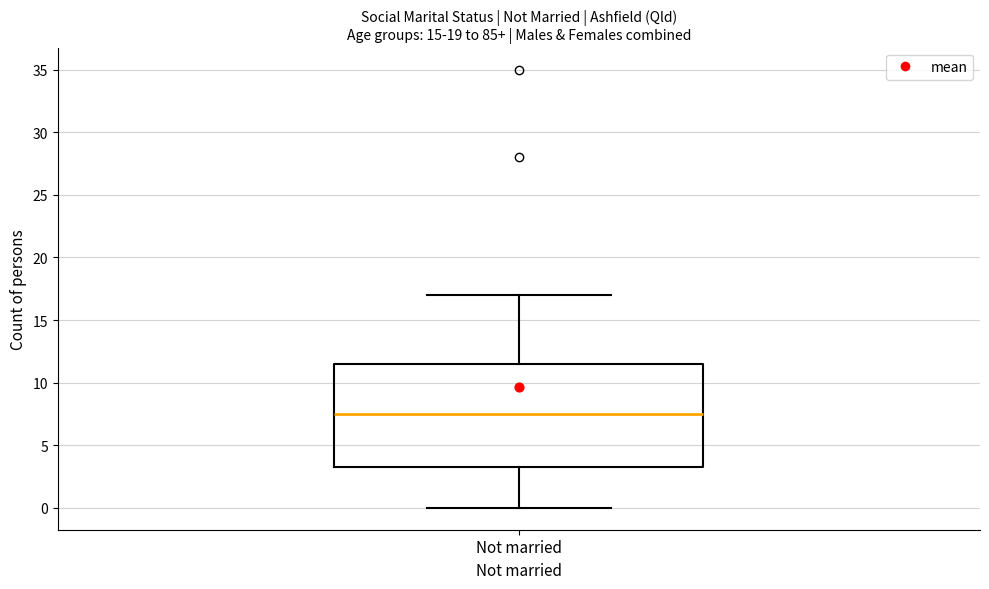

Read this box plot against the y-axis: the position of the median line, the range covered by the box, and the ends of both whiskers. The values are not printed on the chart, so give them approximately, as read against the axis.

median 7.5, box 3.5 to 11.5, whiskers 0.0 to 17.0